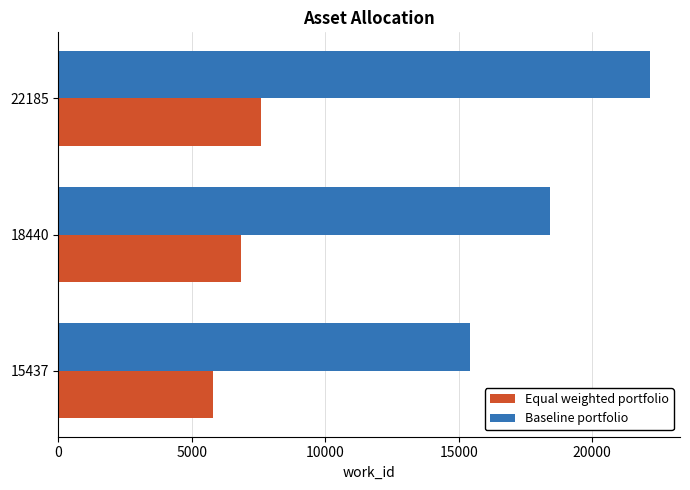

Rank the series by their average value, from highest to lowest.

Baseline portfolio, Equal weighted portfolio